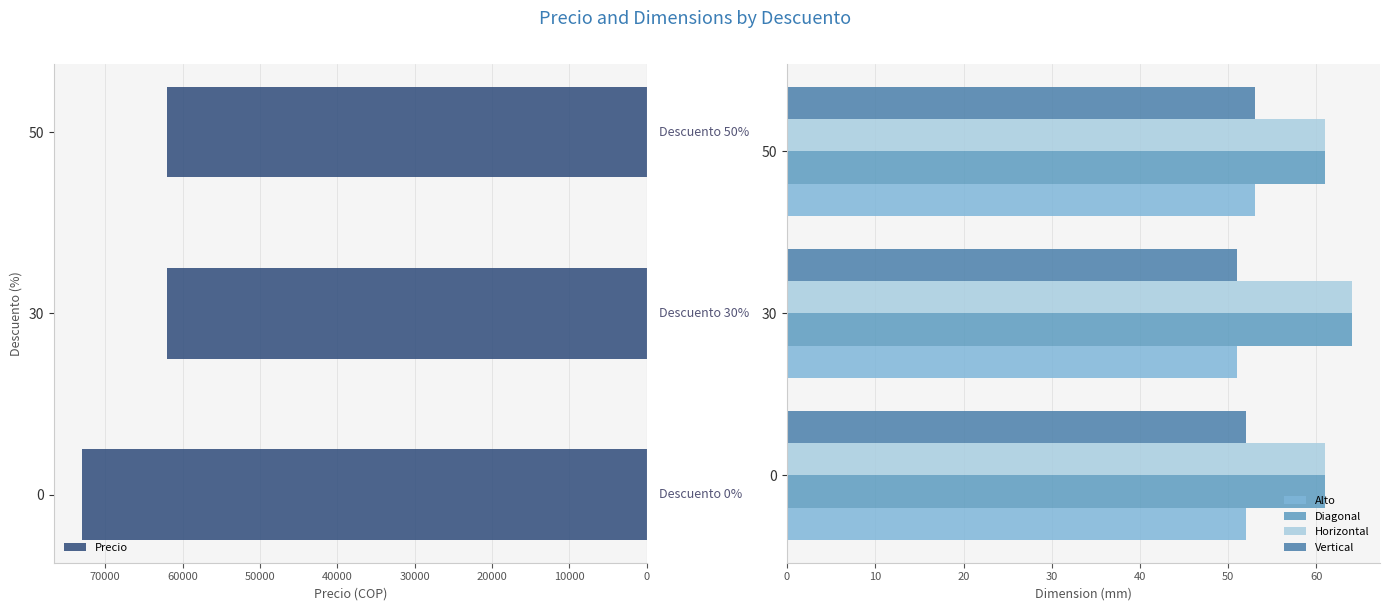

How many bars are there in total?

15